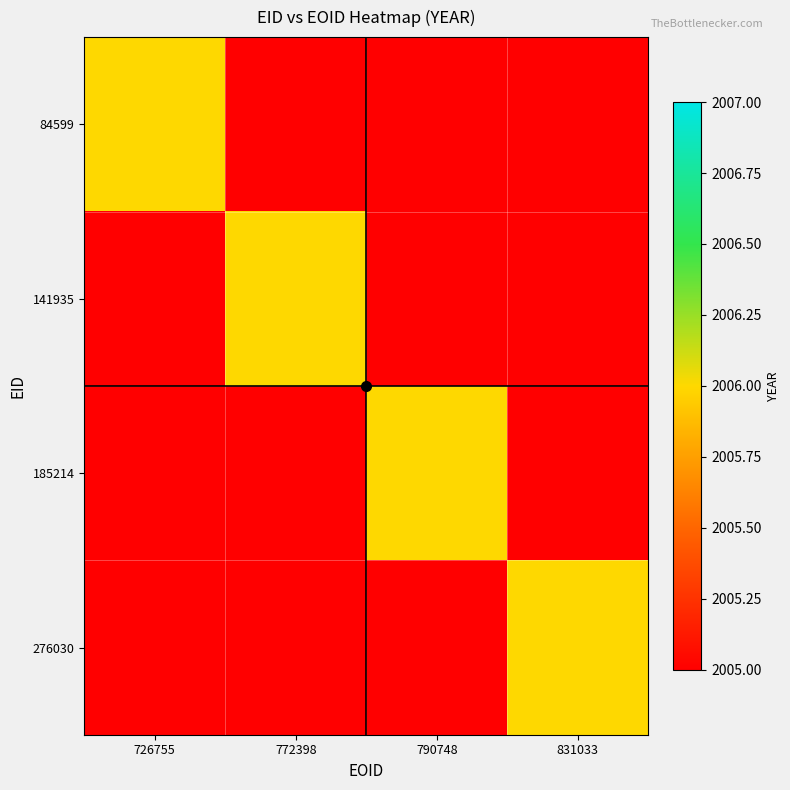

Count the number of categories in the chart.

4